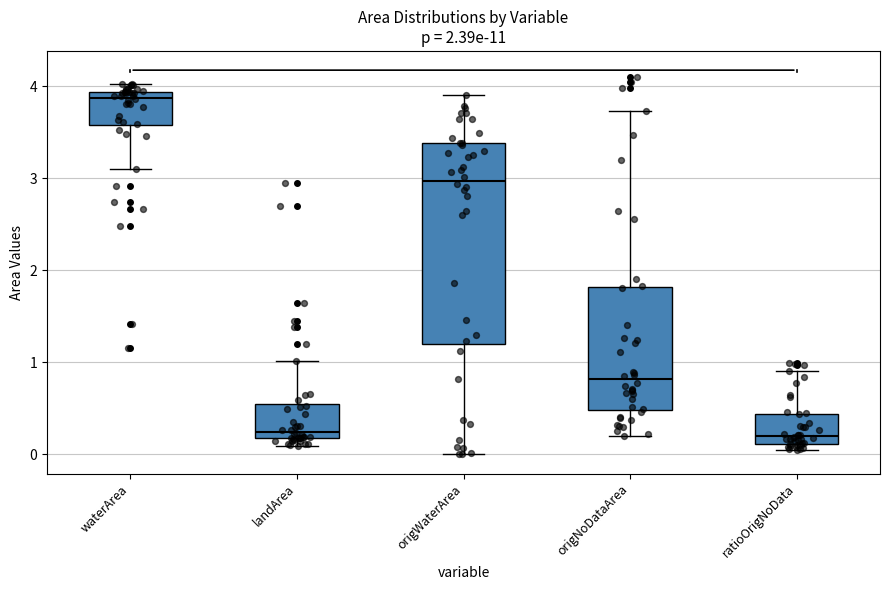

Comparing the boxes themselves (not the whiskers), which one is the tallest?

origWaterArea